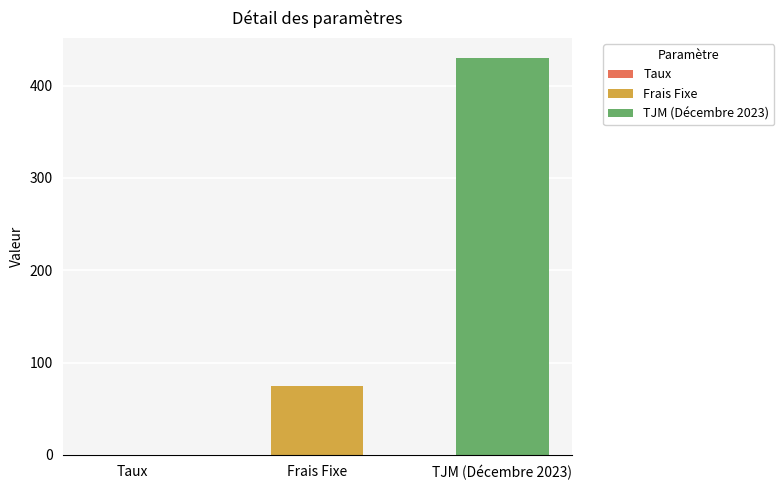

How many data points does each series have?

3